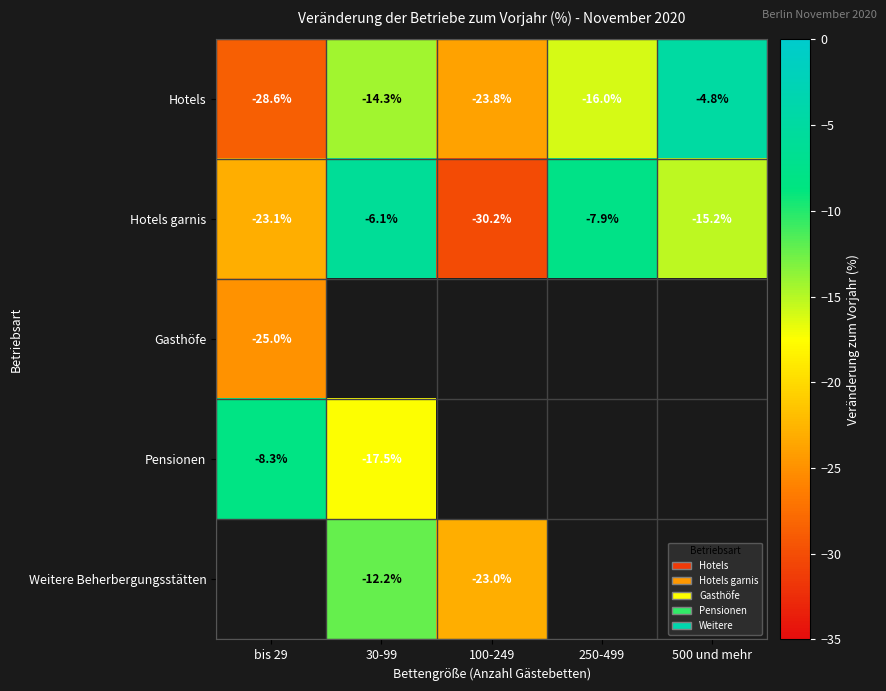

At which label does Hotels garnis reach its peak?

30-99